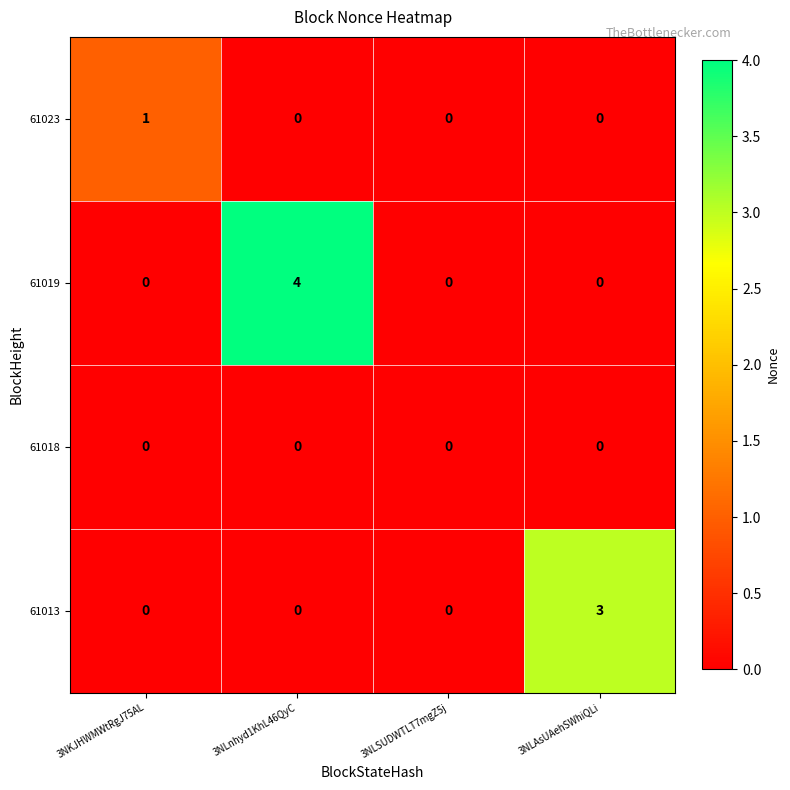

What is the greatest value displayed?

4